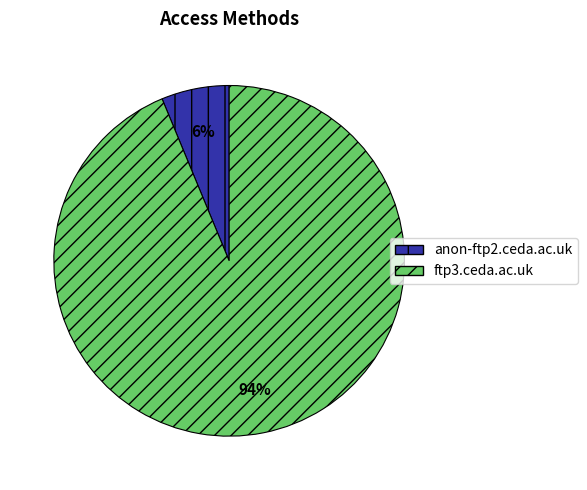

Do anon-ftp2.ceda.ac.uk and ftp3.ceda.ac.uk together represent more than half of the pie?

Yes